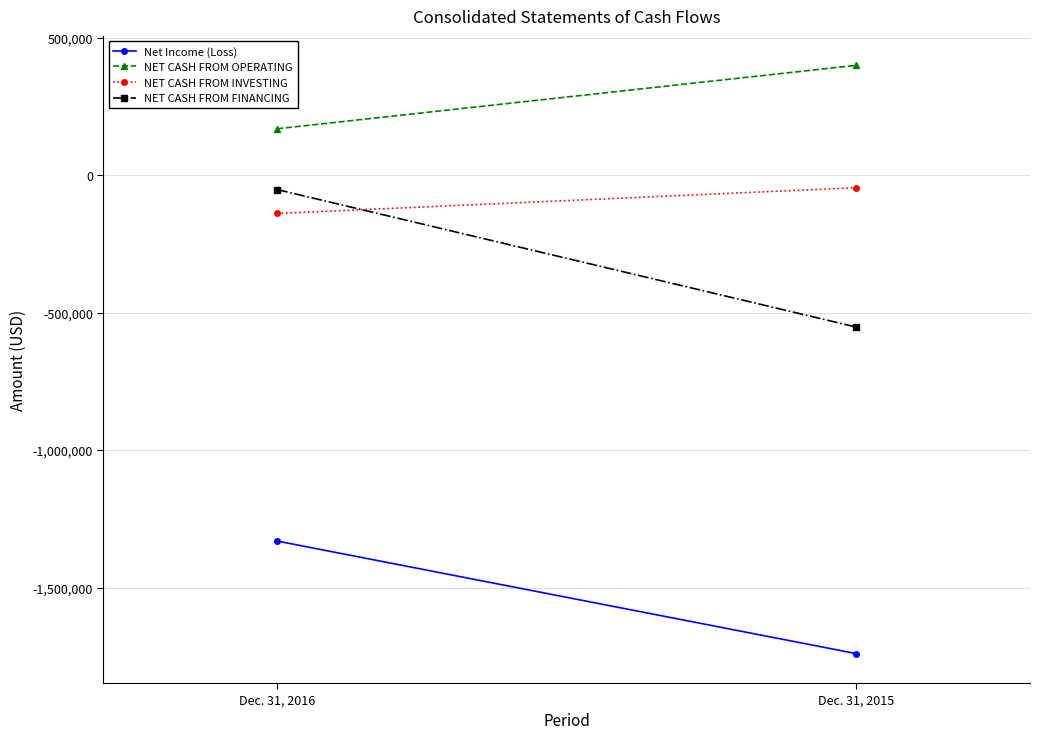

What is the spread (max minus min) of values at Dec. 31, 2015?

2140580